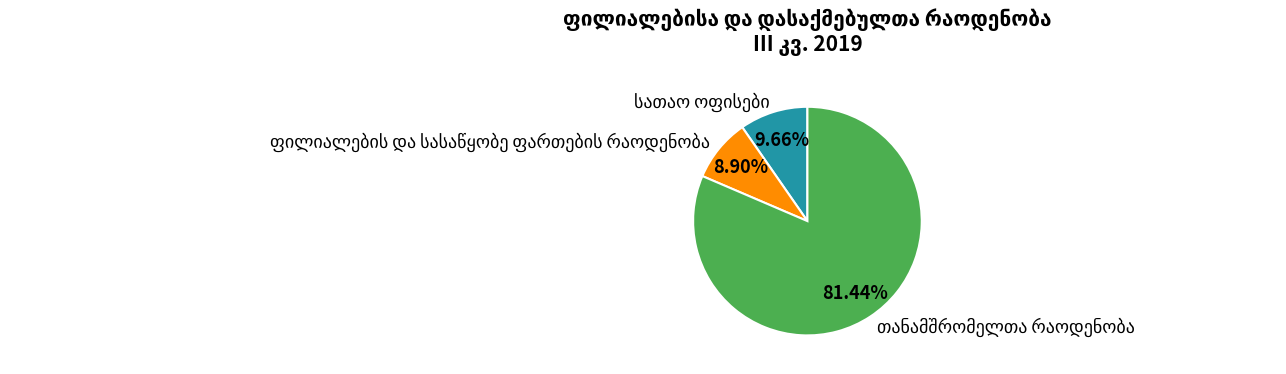

Is there a majority slice in this chart?

Yes